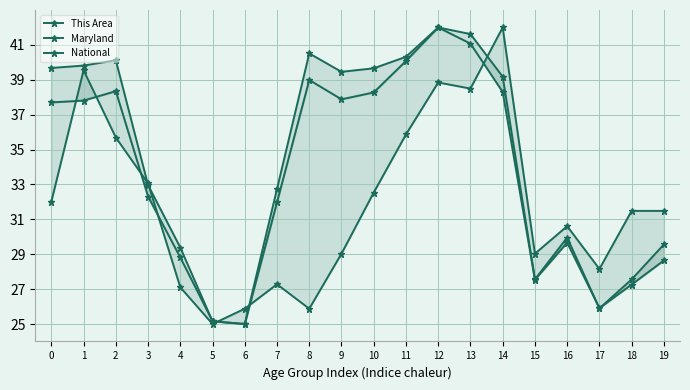

What is the maximum value for National?

42.0